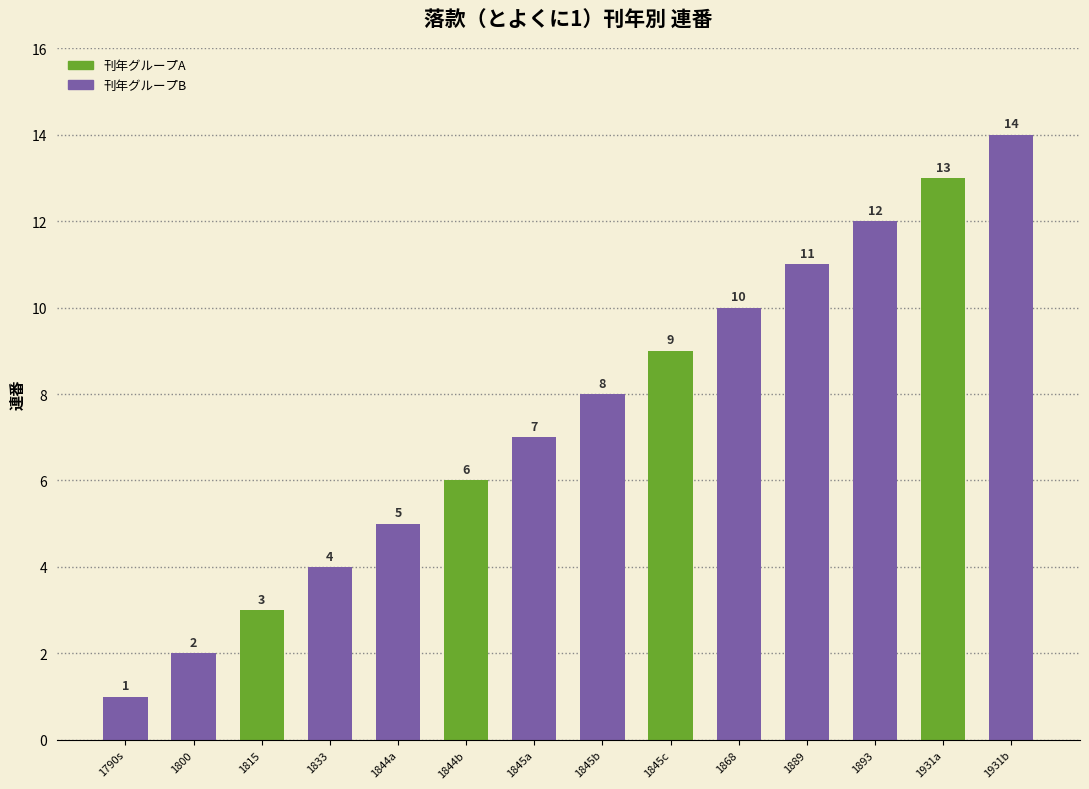

What is the sum of all values?

105